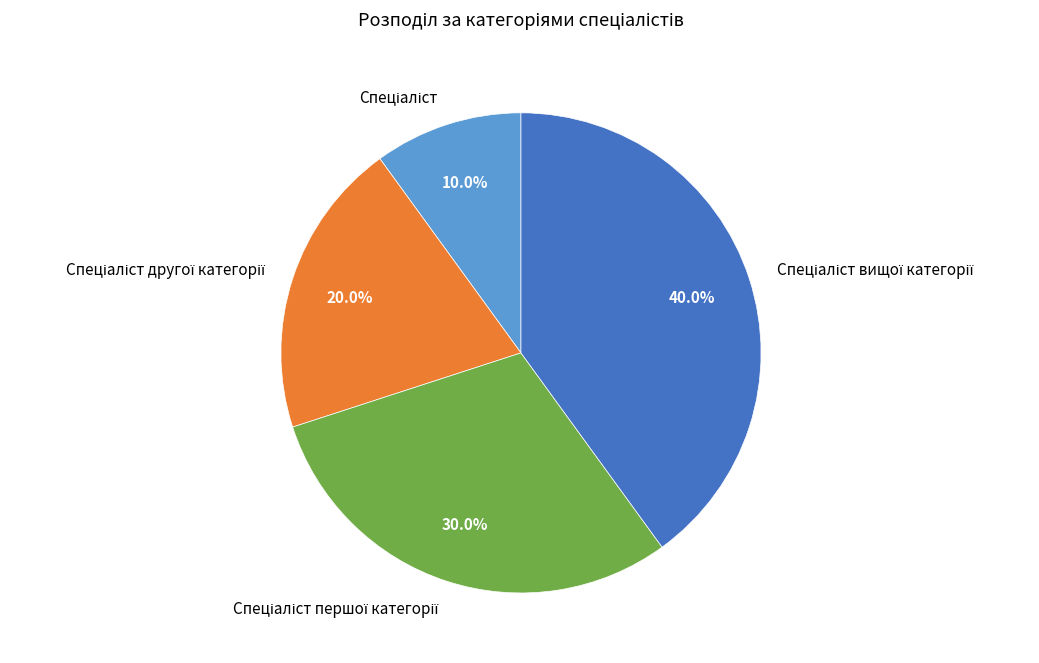

To the nearest percent, what is the average slice percentage?

25%